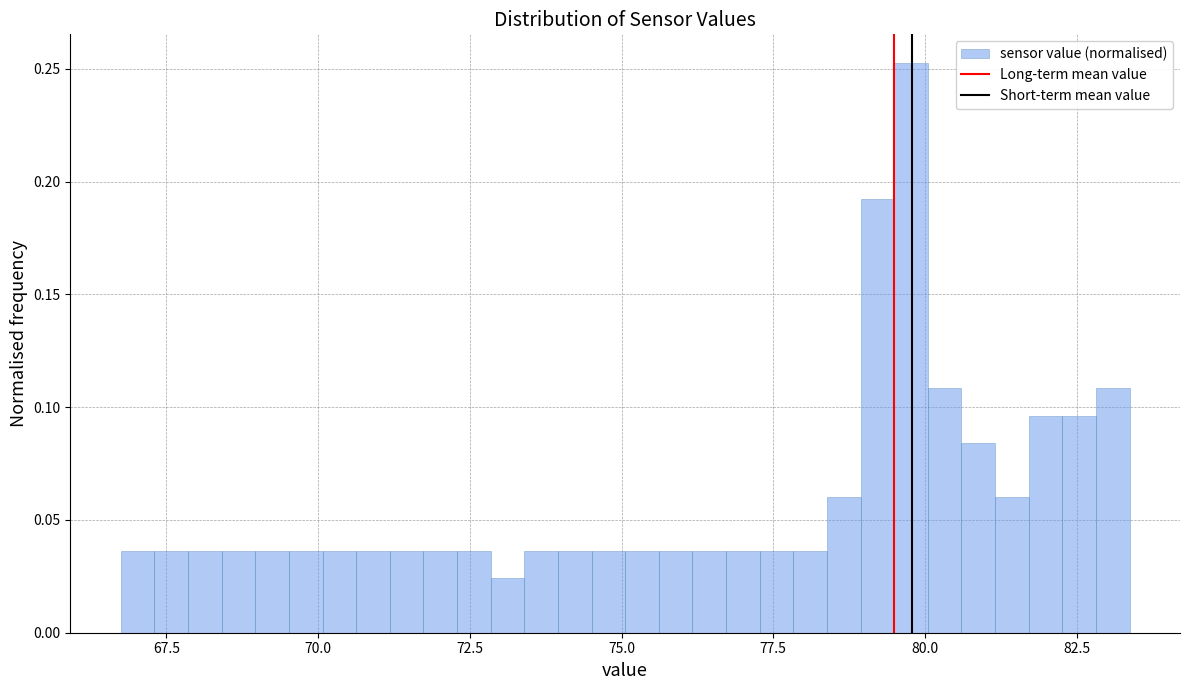

Read against the x-axis, roughly where is the centre of the tallest bar?

80.0